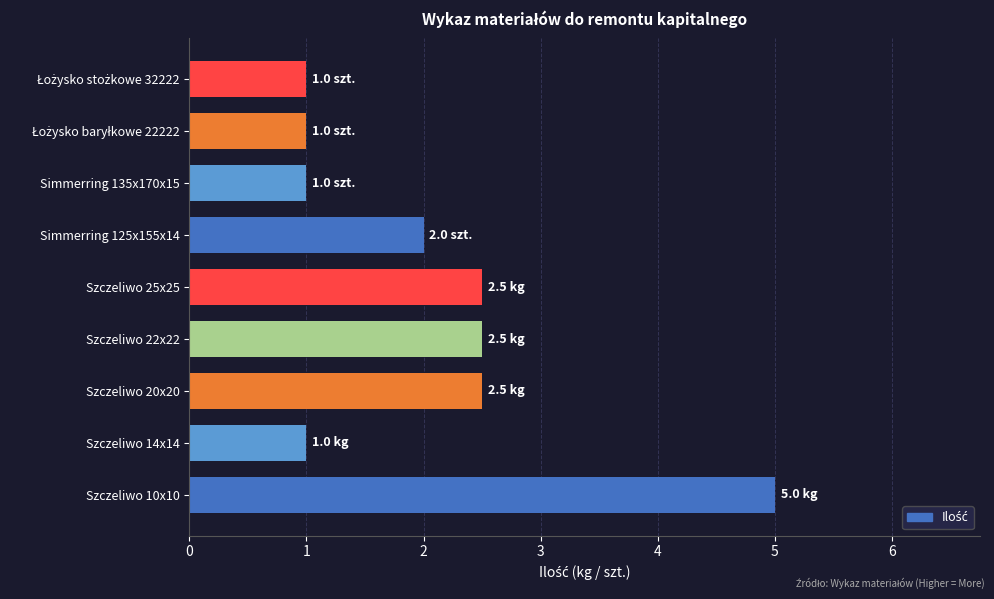

How many values are below 2?

4